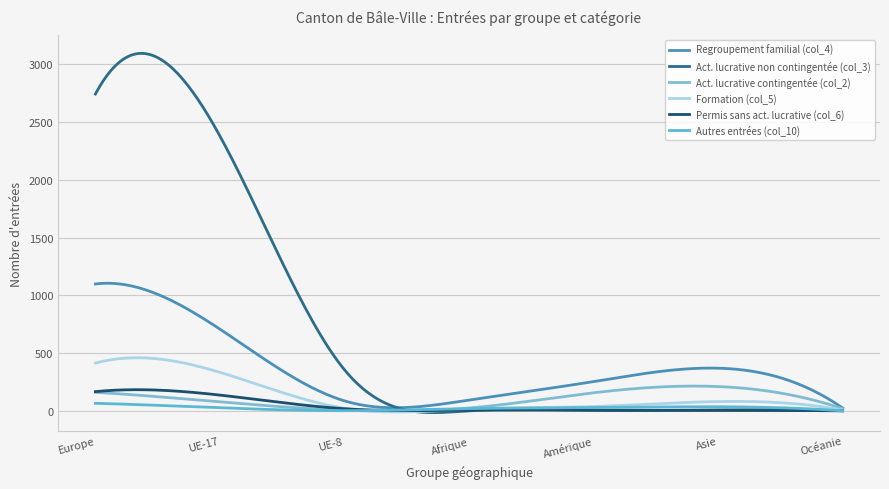

Is this an area chart (filled region under the line)?

No